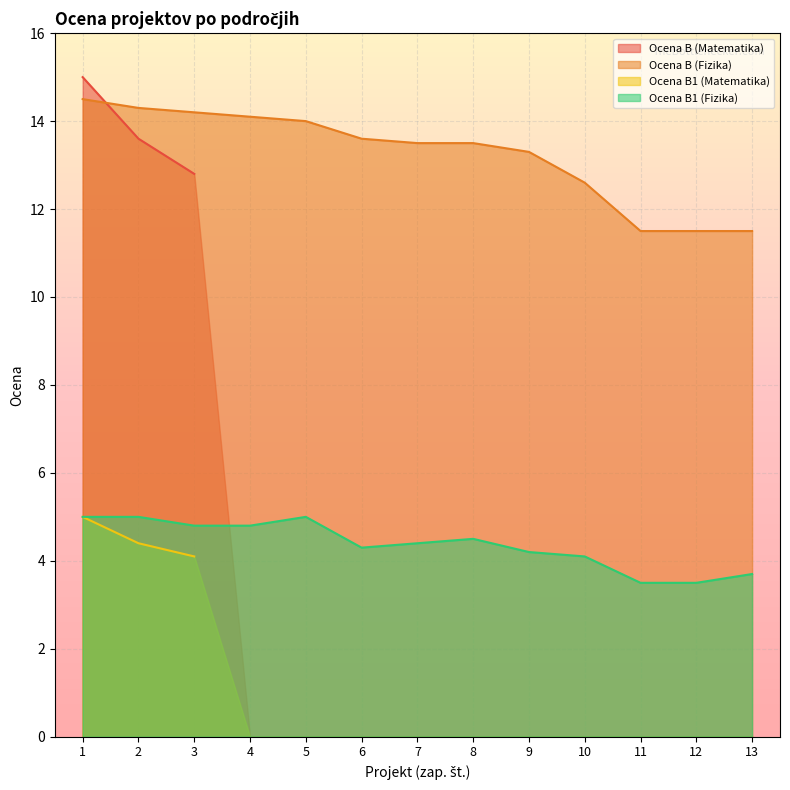

At which label is Ocena B (Fizika) closest to 13?

9